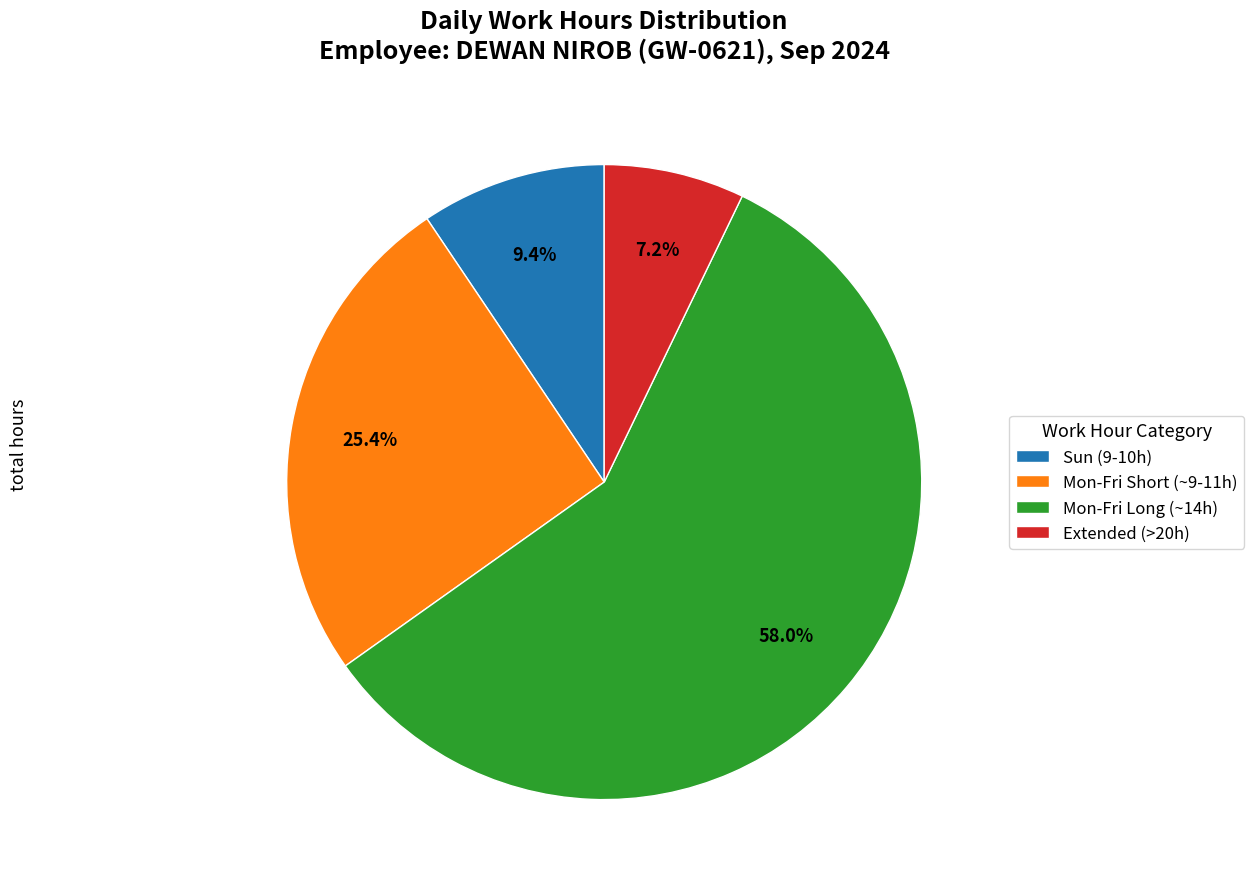

To the nearest percent, what is the difference between the largest and smallest slice percentages?

51%